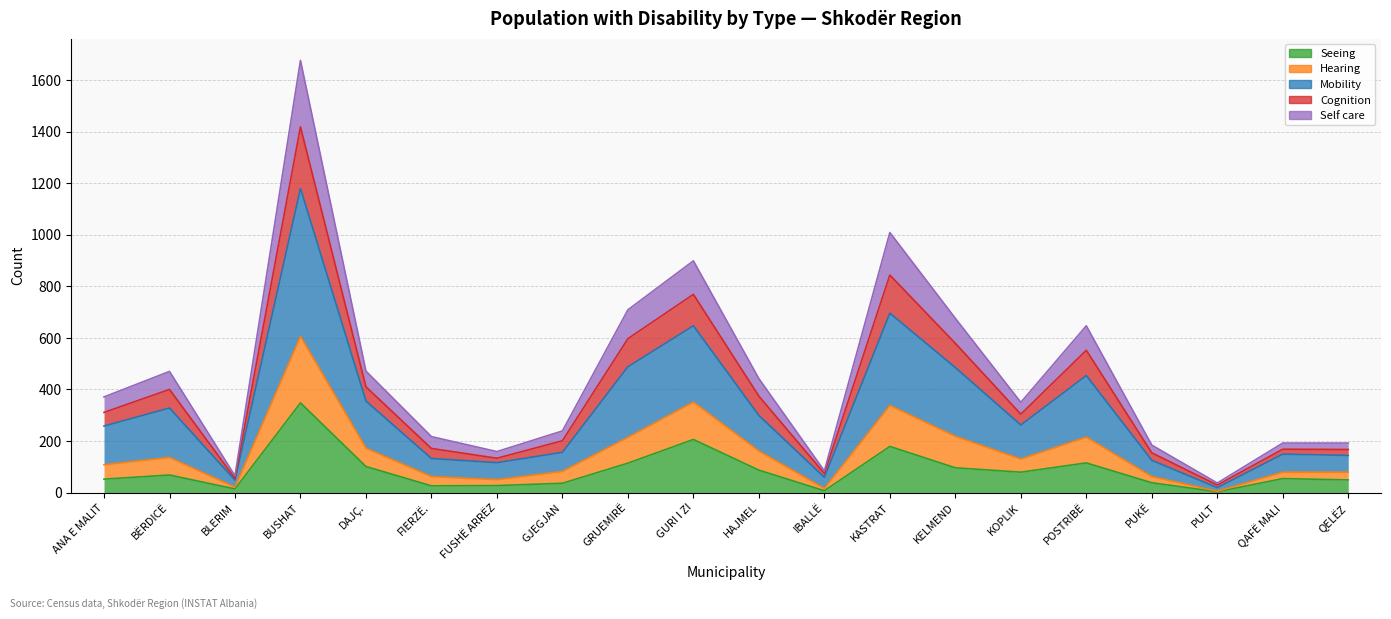

What position from the left is GJEGJAN?

8